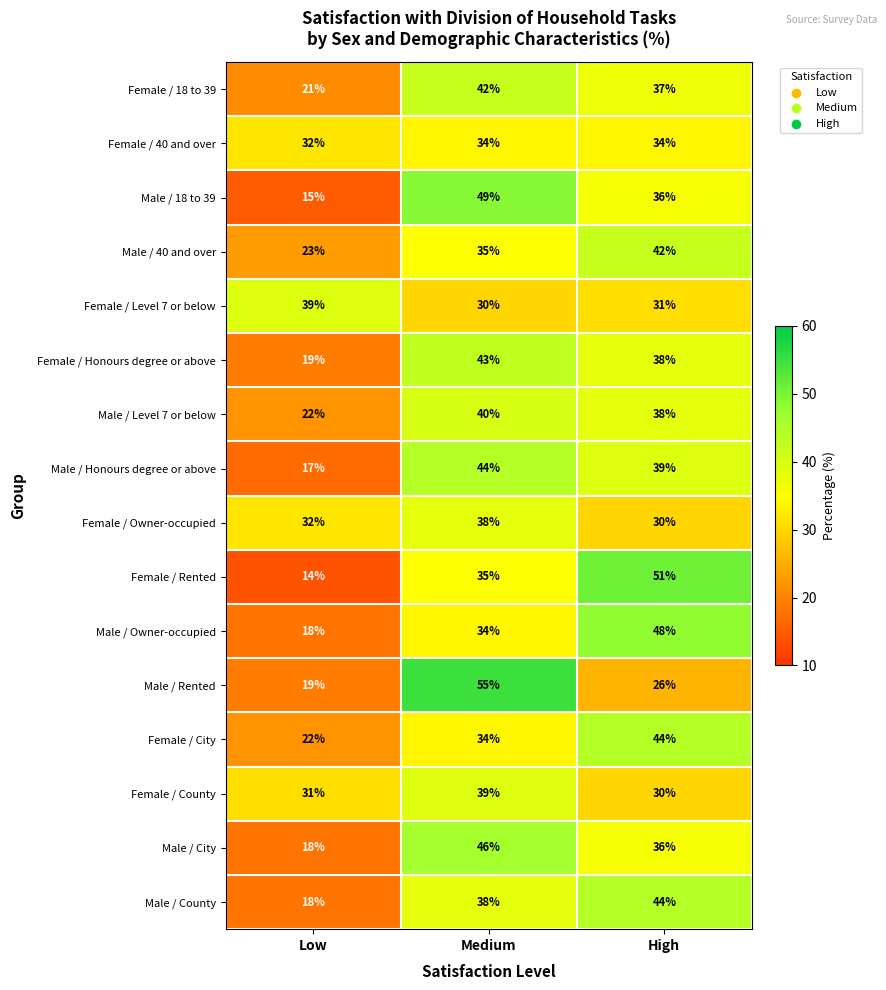

At which label is Female / 40 and over closest to 33?

Low